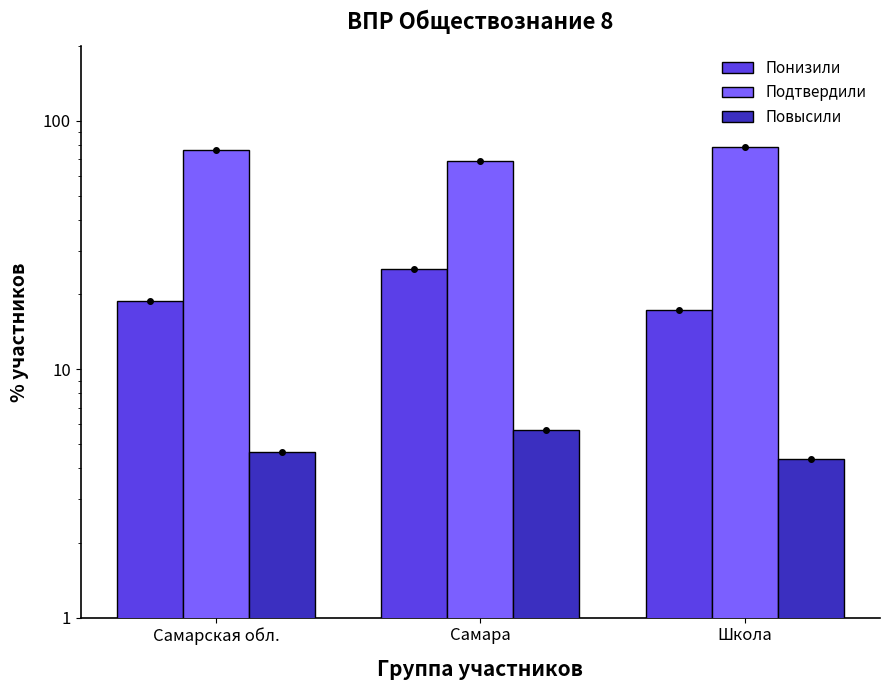

Where does the Подтвердили series first go above 76?

Самарская обл.